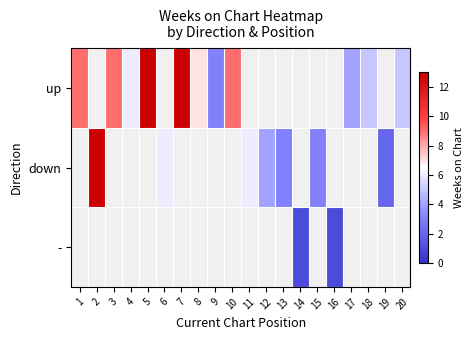

Rank the series by their average value, from lowest to highest.

-, down, up